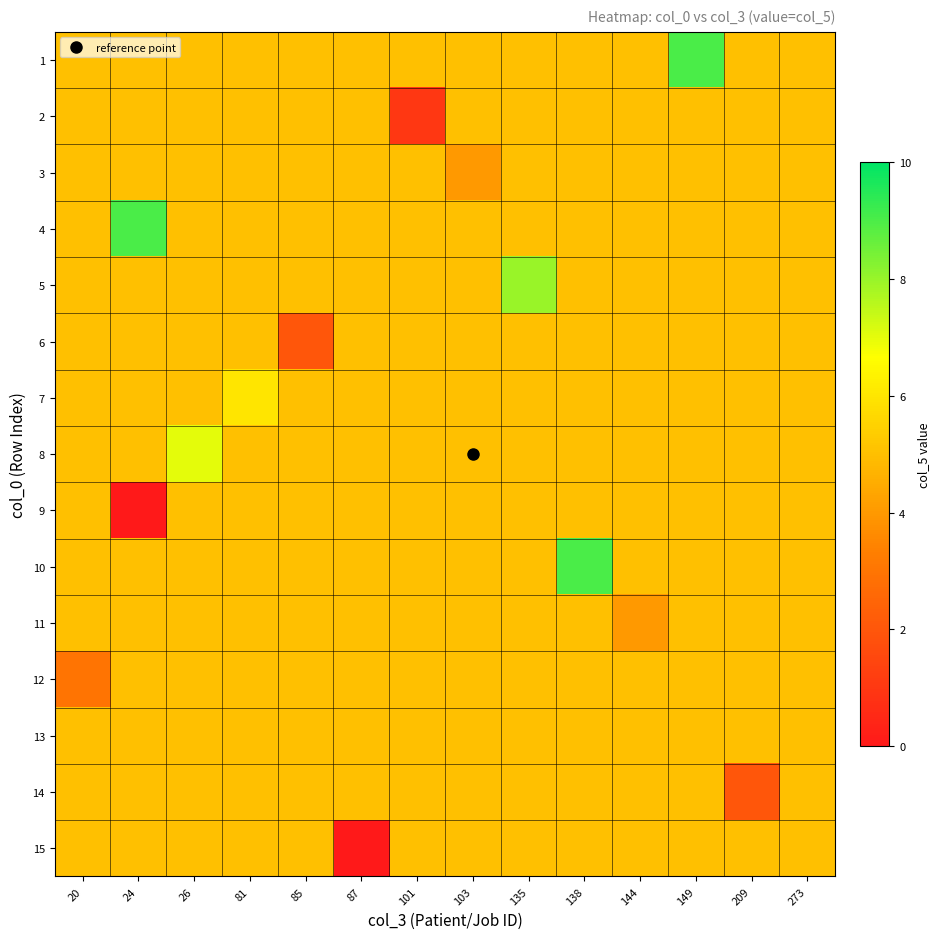

Rank the series by their maximum value, from highest to lowest.

row_0, row_3, row_9, row_4, row_7, row_6, row_1, row_2, row_5, row_8, row_10, row_11, row_12, row_13, row_14